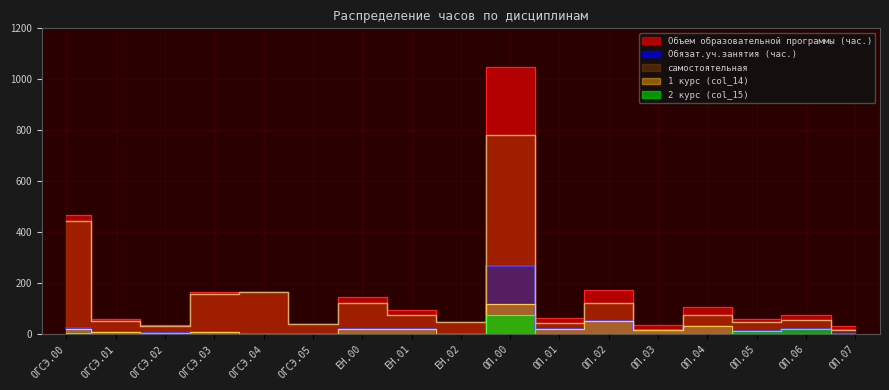

What is the maximum value shown in the chart?

1049